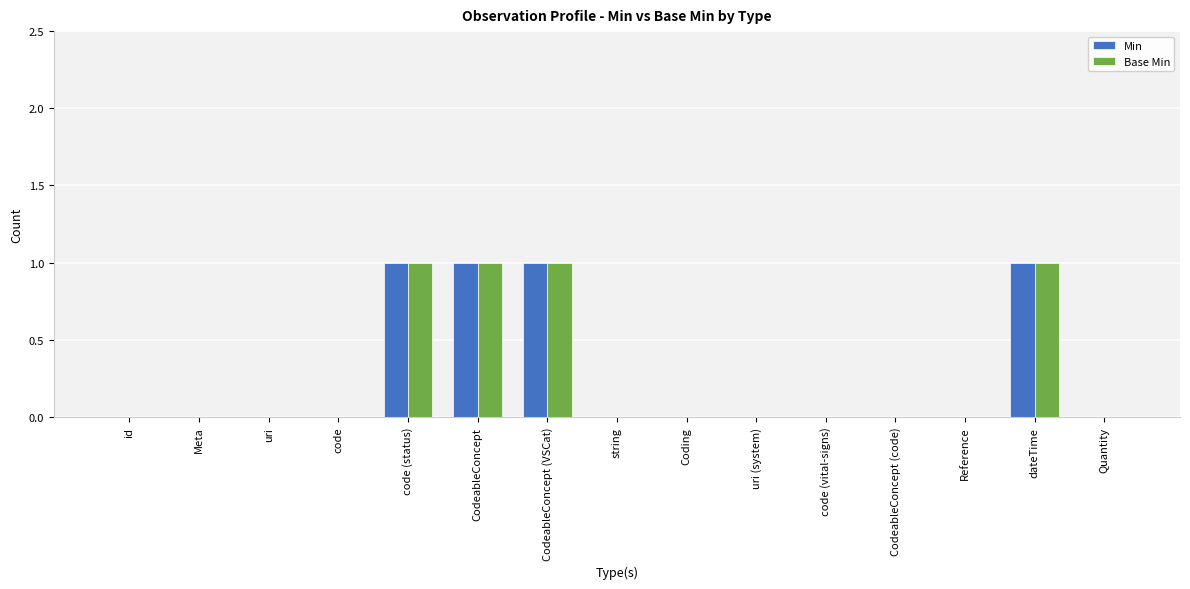

What is the sum of all Min values?

4